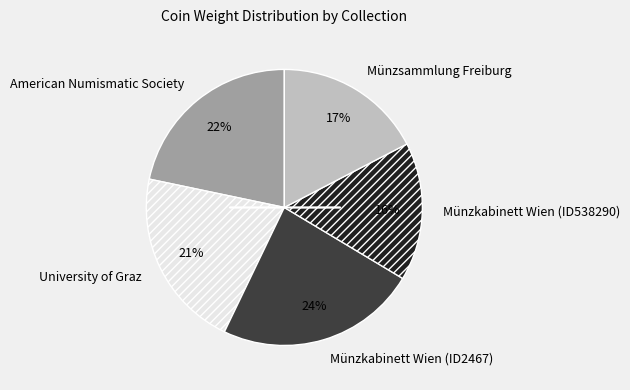

To the nearest percent, what portion does American Numismatic Society represent?

22%